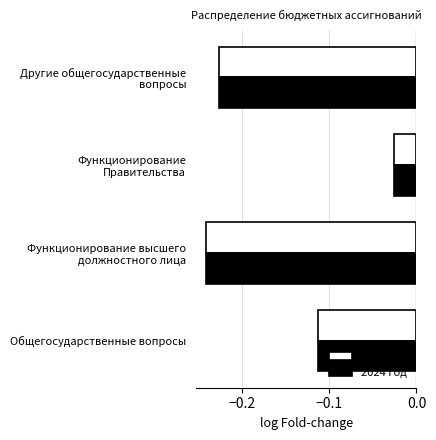

True or false: 2023 год has a value of -0.0 at Общегосударственные вопросы.

False